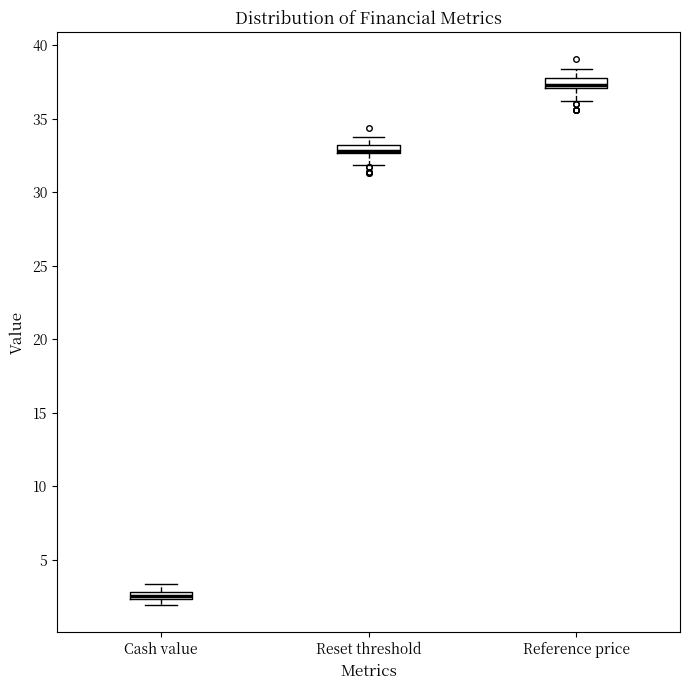

Which box has the lowest median line?

Cash value